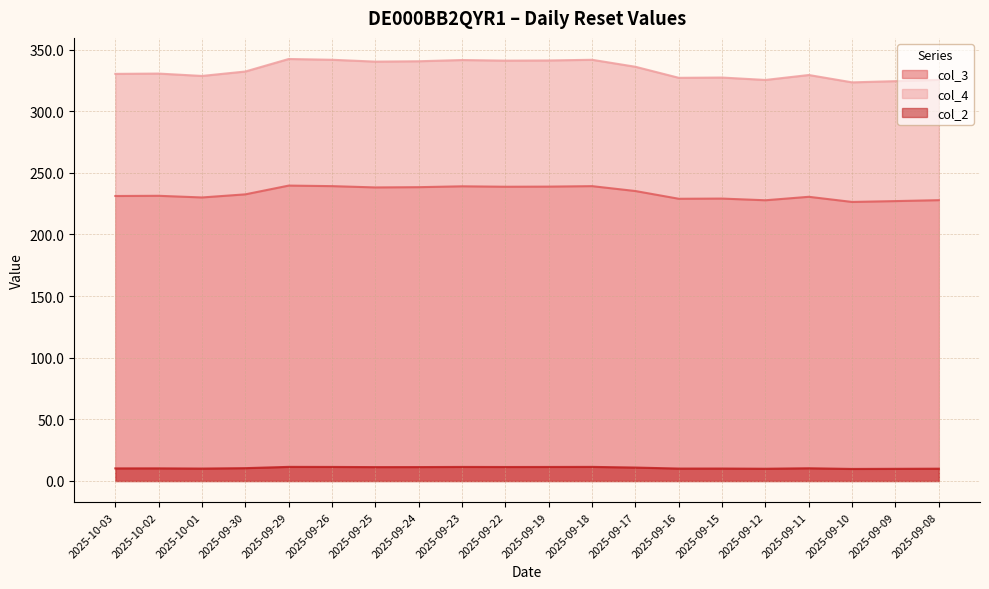

Reading left to right, extract all data points from this chart.

col_3: 231.2	231.3	230.0	232.5	239.6	239.2	238.1	238.3	239.0	238.7	238.8	239.2	235.2	228.9	229.1	227.7	230.5	226.3	227.0	227.8
col_4: 330.2	330.5	328.6	332.2	342.3	341.7	340.2	340.5	341.5	341.0	341.1	341.7	336.0	327.0	327.3	325.3	329.3	323.4	324.3	325.4
col_2: 10.2	10.2	10.1	10.4	11.4	11.4	11.2	11.3	11.4	11.3	11.4	11.4	10.9	10.1	10.1	9.9	10.3	9.8	9.9	10.0